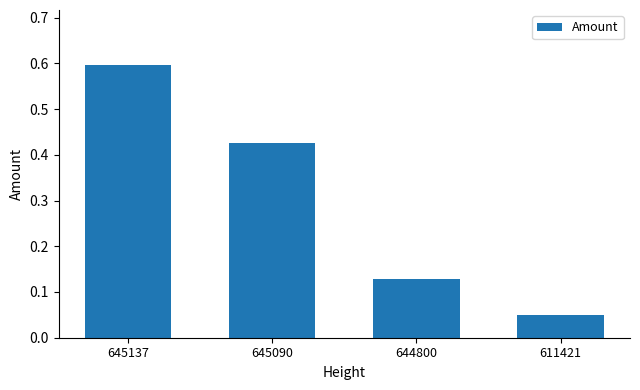

Rank the categories by value from lowest to highest.

611421, 644800, 645090, 645137